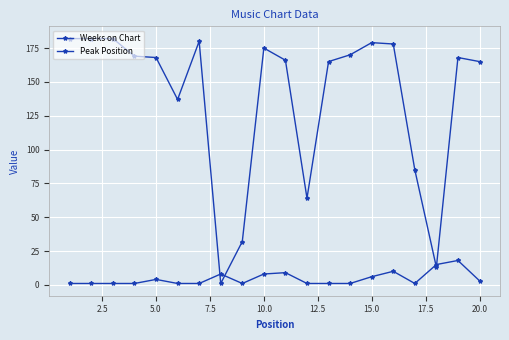

How many data points does each series have?

20